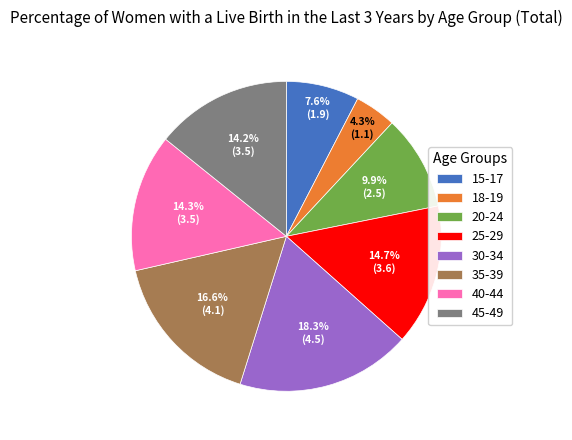

To the nearest percent, what is the combined percentage of 35-39 and 25-29?

31%